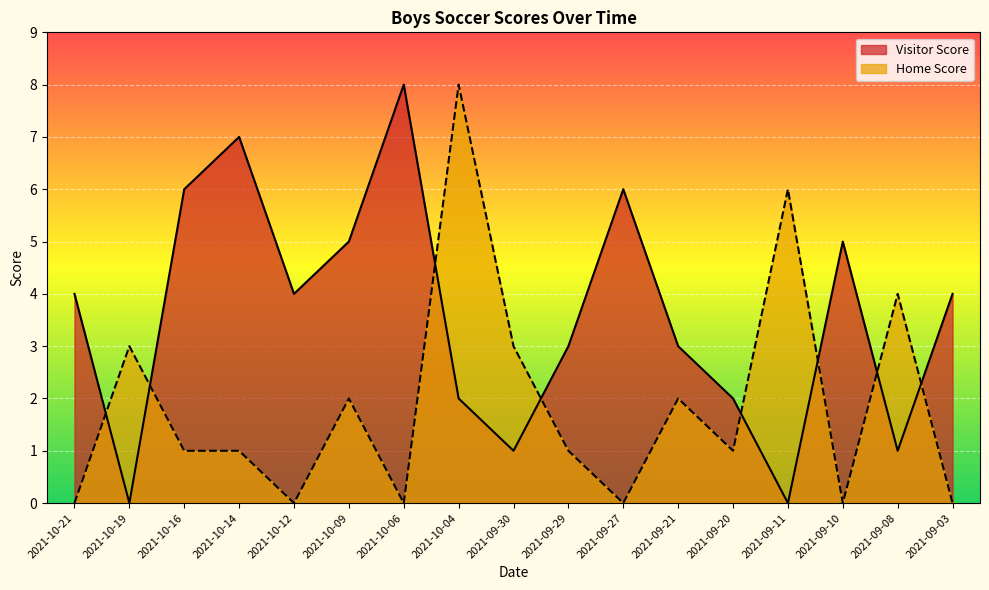

At which category is the sum across all series the highest?

2021-10-04